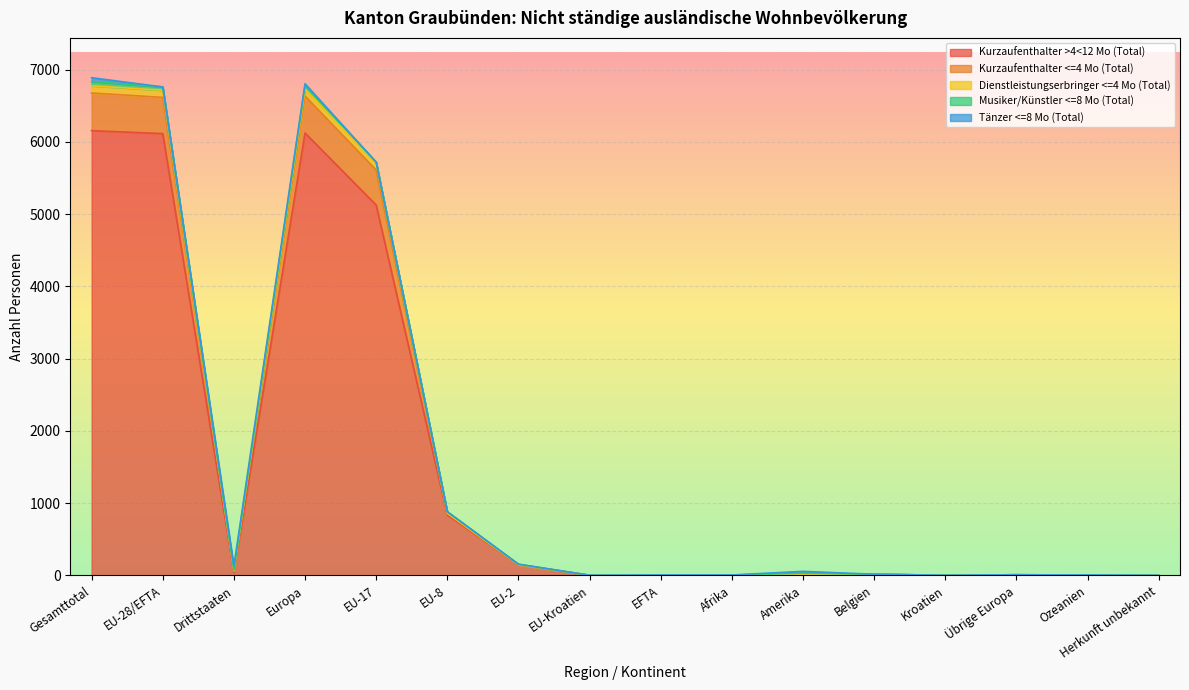

Is it true that Kurzaufenthalter >4<12 Mo (Total) equals 3252 at Herkunft unbekannt?

False